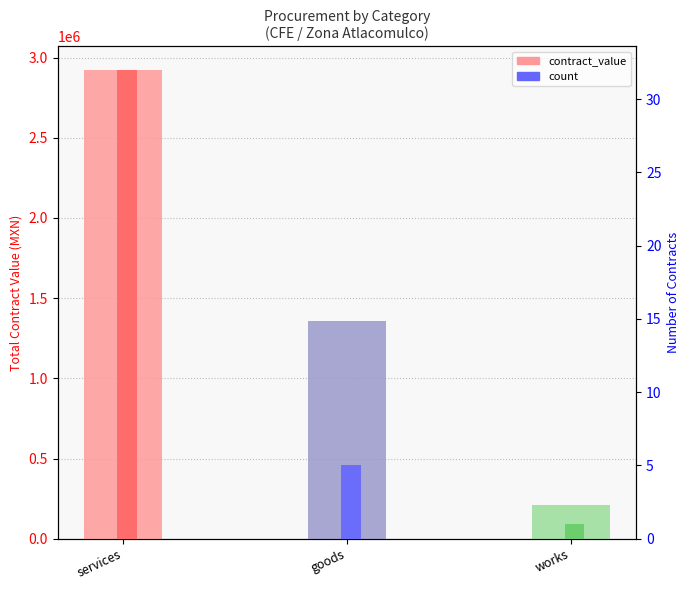

What is the label of the 1st bar from the right?

works